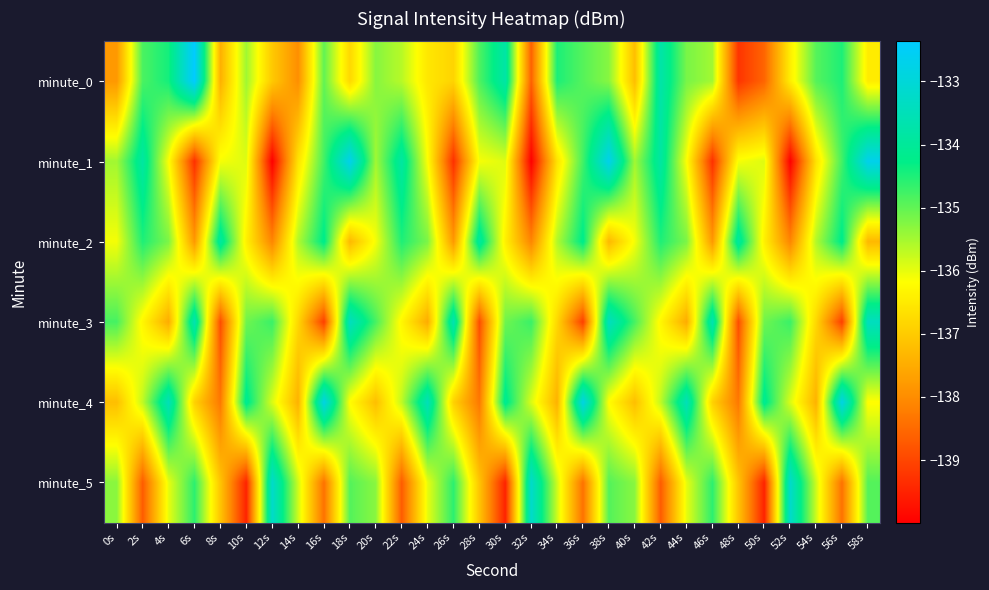

Rank the series by their maximum value, from lowest to highest.

minute_2, minute_3, minute_5, minute_4, minute_1, minute_0